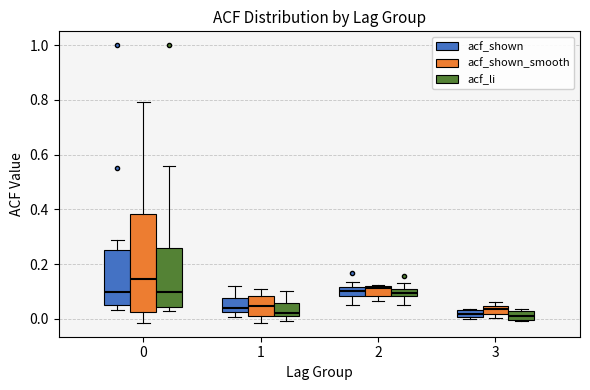

Comparing the boxes themselves (not the whiskers), which one is the tallest?

0 (acf_shown_smooth)